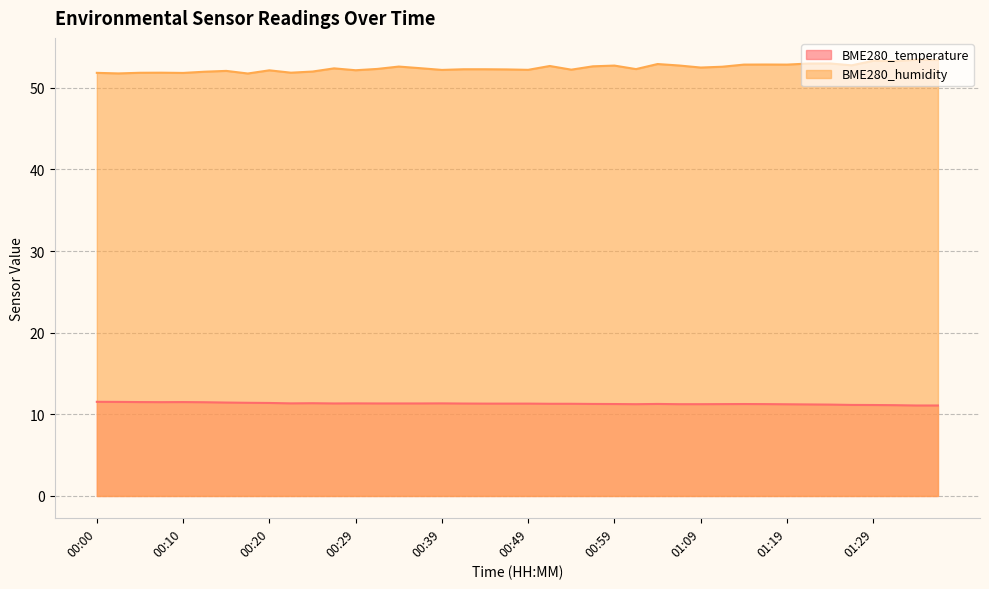

What is the difference between the second highest and second lowest values in the BME280_humidity series?

1.6